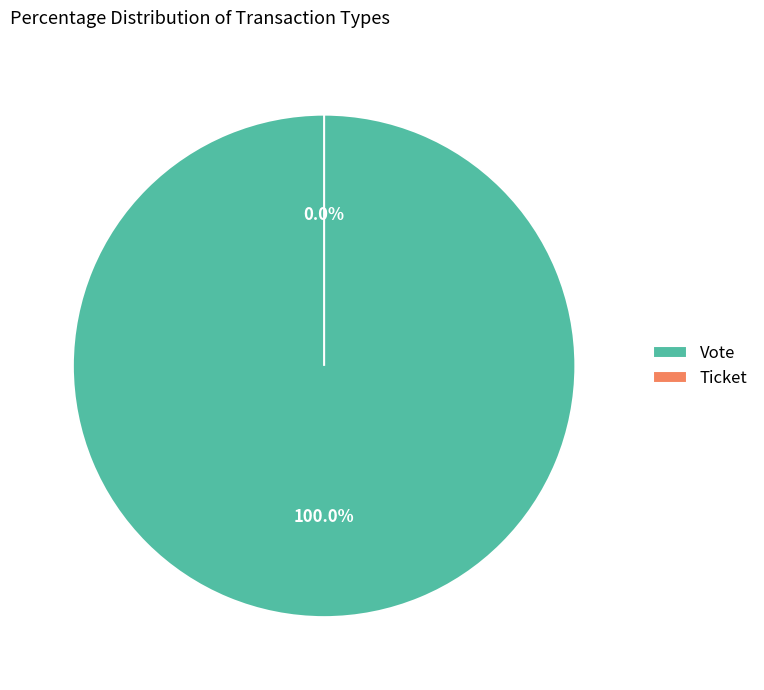

To the nearest percent, what is the difference between the Ticket and Vote slice percentages?

100%